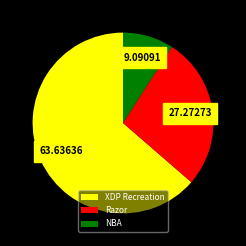

Which slice represents more than half of the pie?

XDP Recreation